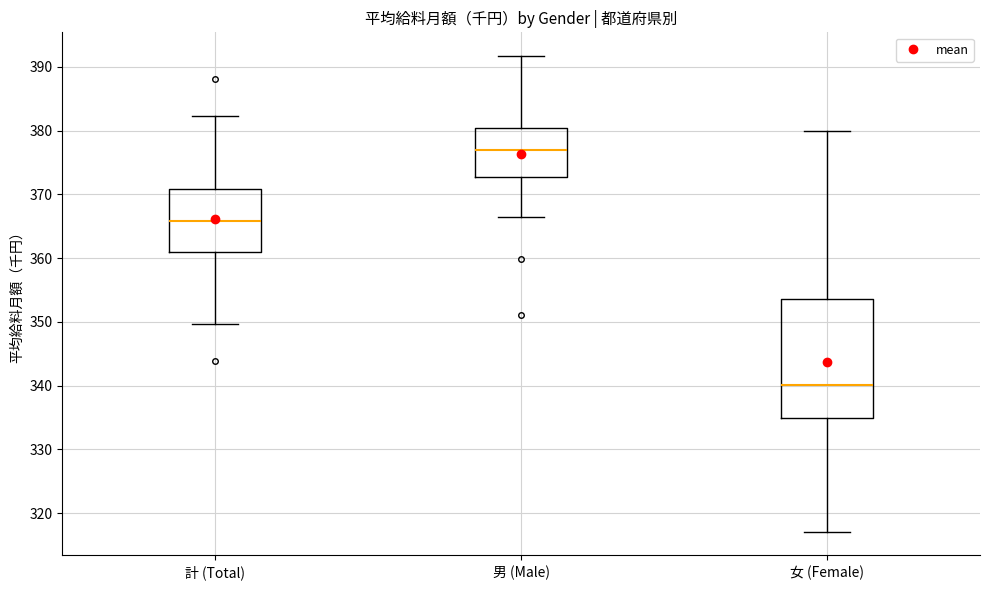

Reading left to right, transcribe this box plot: for each box, give where its median line is, the range the box spans, and where its two whiskers end, as read against the y-axis. The values are not printed on the chart, so give them approximately, as read against the axis.

計 (Total): median 366, box 361 to 371, whiskers 350 to 382
男 (Male): median 377, box 373 to 380, whiskers 367 to 392
女 (Female): median 340, box 335 to 354, whiskers 317 to 380